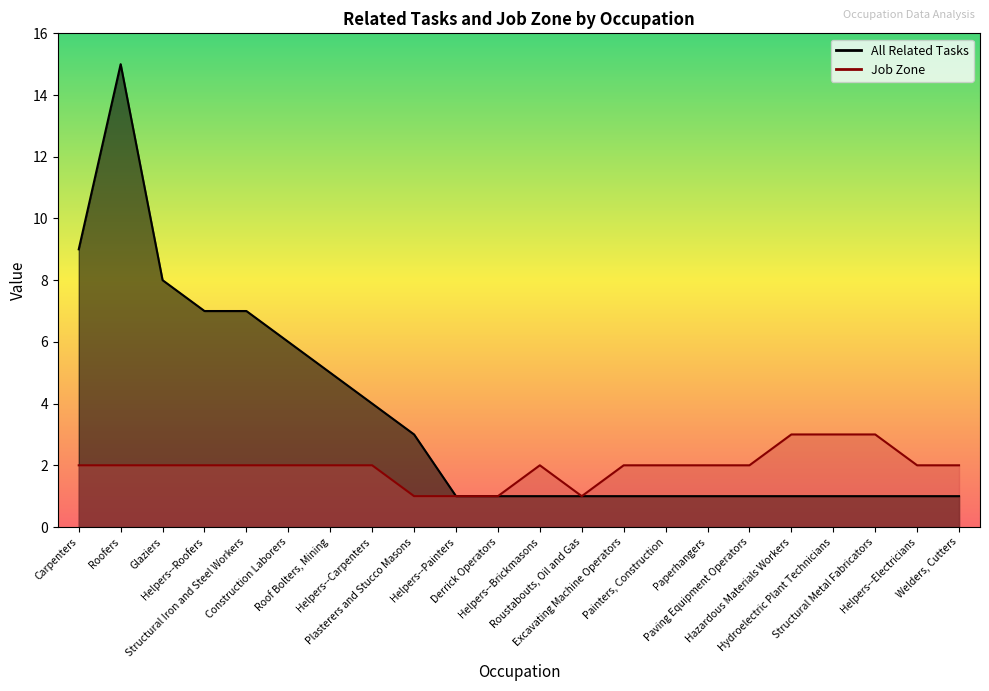

List the series in order of their peak value, highest first.

All Related Tasks, Job Zone